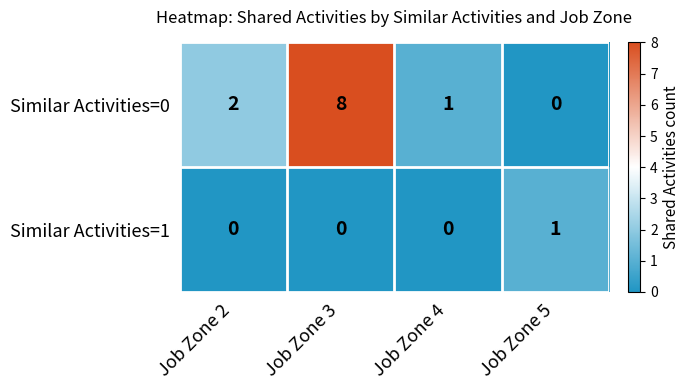

Count the Similar Activities=1 values in the range 0 to 1.

4